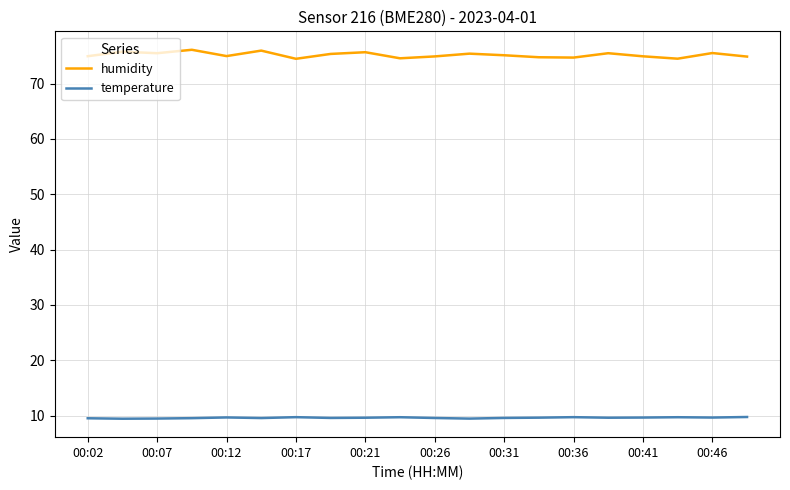

What is the difference between the maximum and minimum values in the humidity series?

1.6